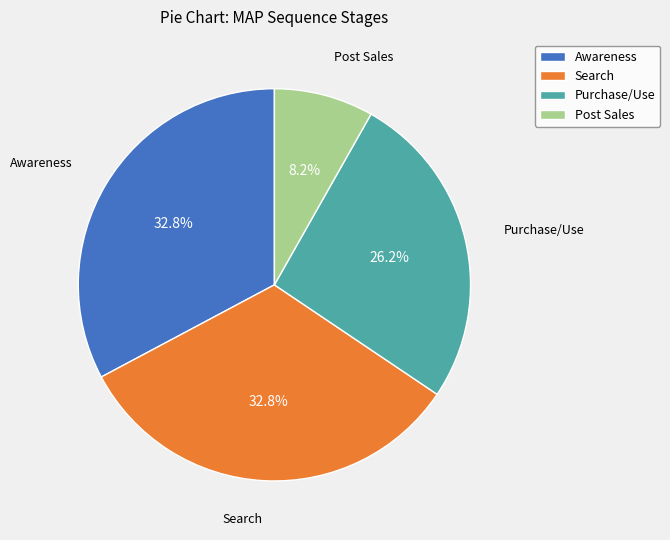

What is the ratio of the value at Purchase/Use to the value at Awareness?

0.8